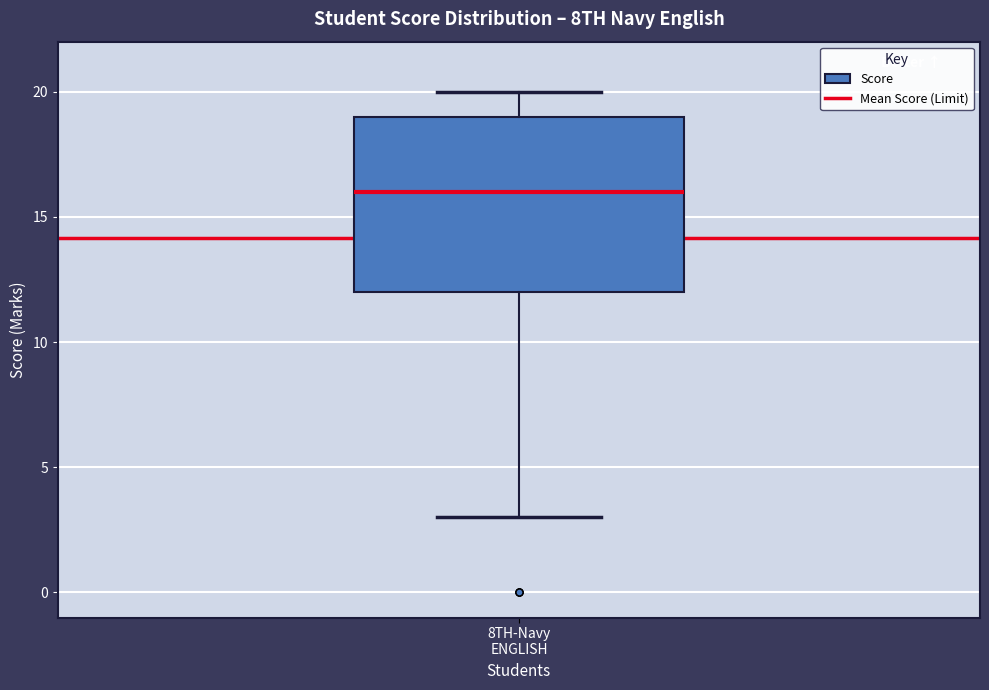

Read this box plot against the y-axis: the position of the median line, the range covered by the box, and the ends of both whiskers. The values are not printed on the chart, so give them approximately, as read against the axis.

median 16, box 12 to 19, whiskers 3 to 20